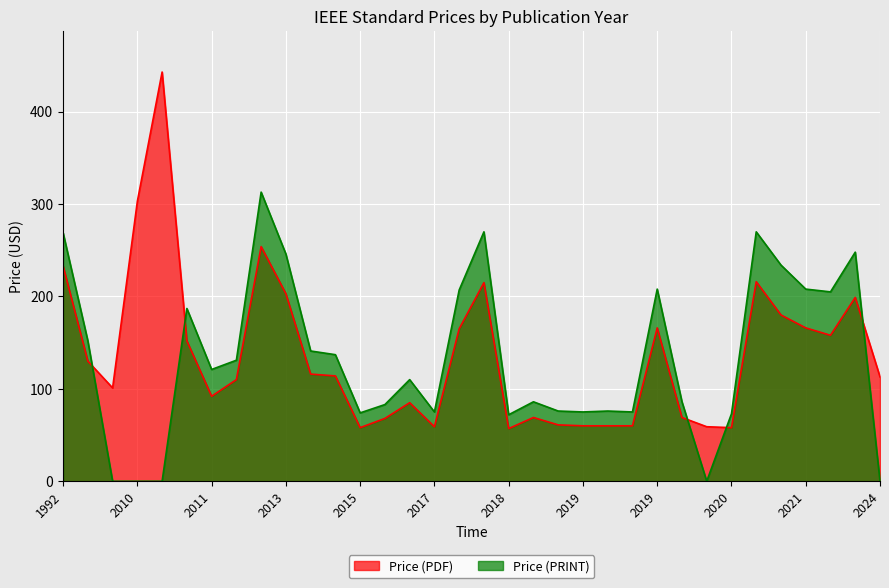

How many data points in Price (PDF) are above 114?

16